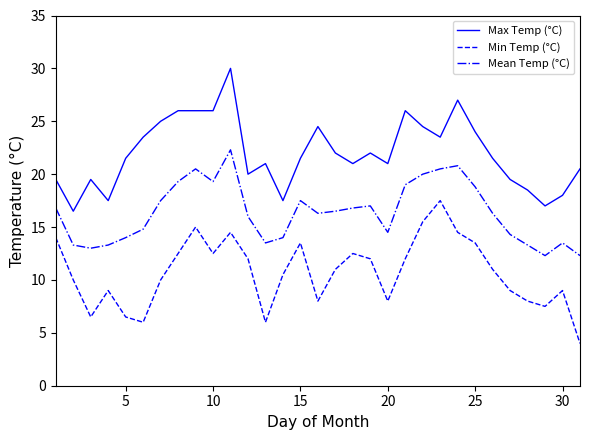

Rank the series by their average value, from highest to lowest.

Max Temp (°C), Mean Temp (°C), Min Temp (°C)